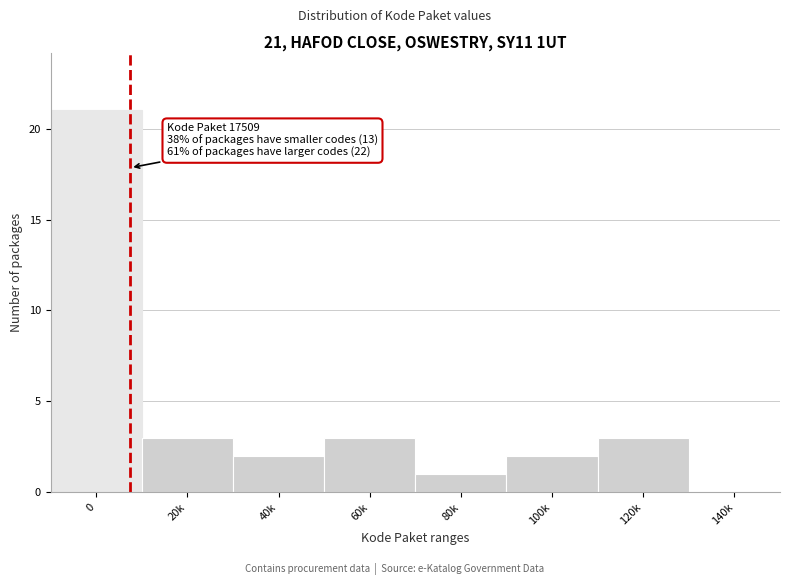

Reading left to right, what are all the values shown in this chart?

0=21	20k=3	40k=2	60k=3	80k=1	100k=2	120k=3	140k=0